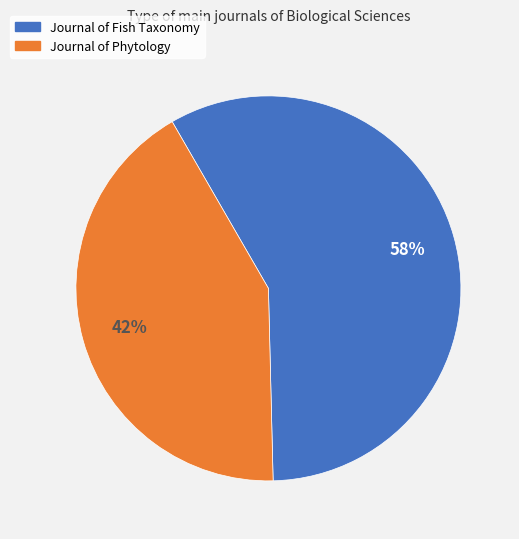

To the nearest percent, what is the average slice percentage?

50%